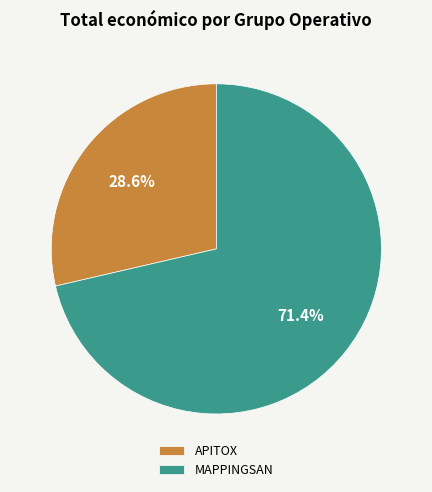

What percentage is NOT represented by APITOX?

71.4%